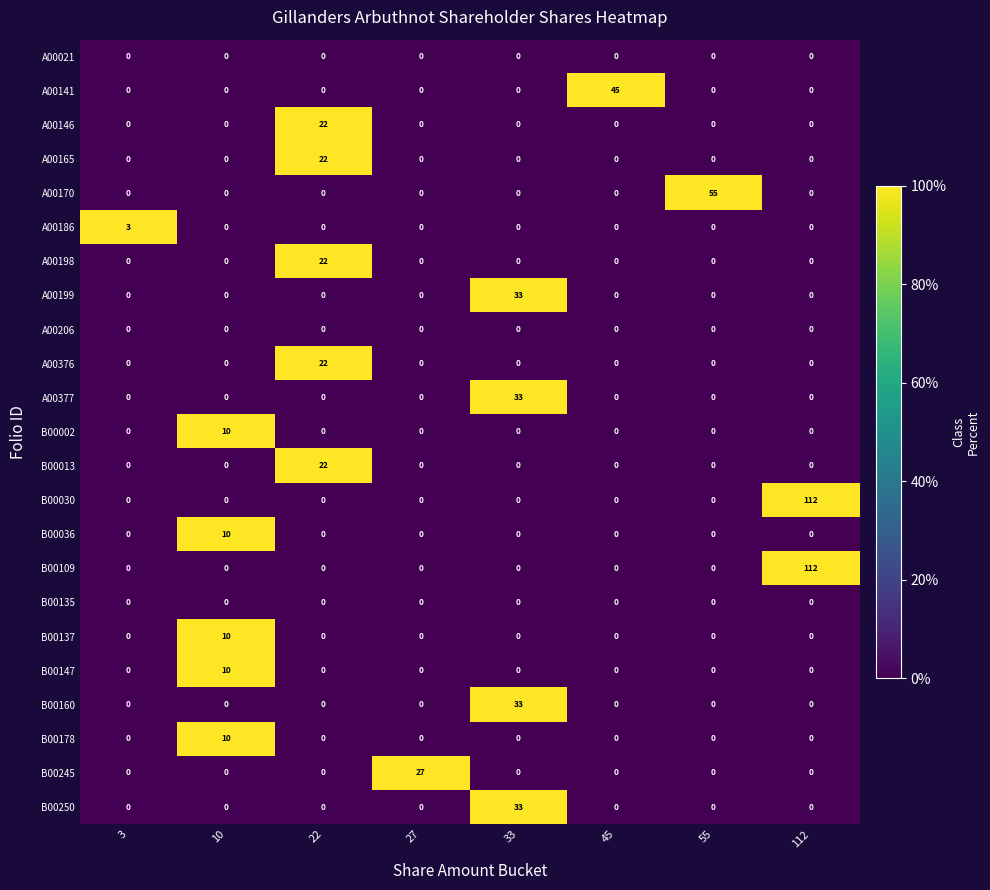

Is it true that A00376 equals 12 at 55?

False